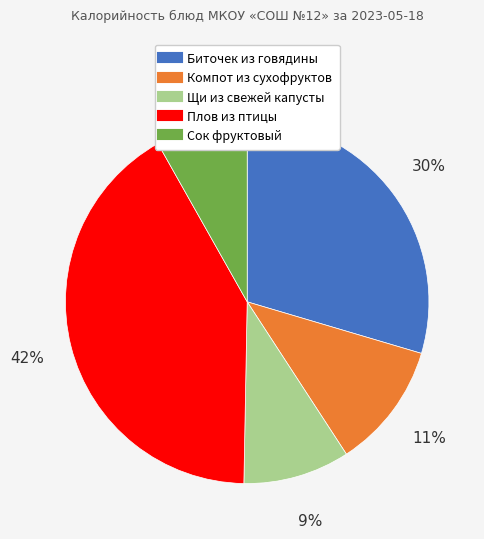

To the nearest percent, what portion does Биточек из говядины represent?

30%